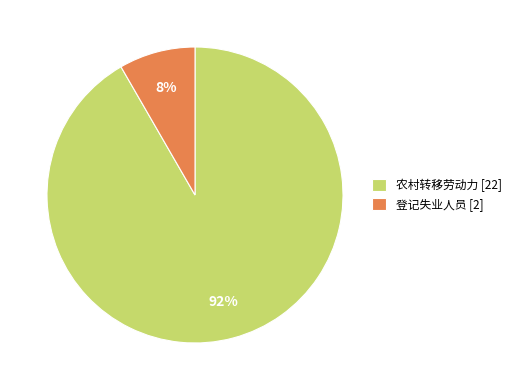

What percentage is the 登记失业人员 slice, to the nearest percent?

8%